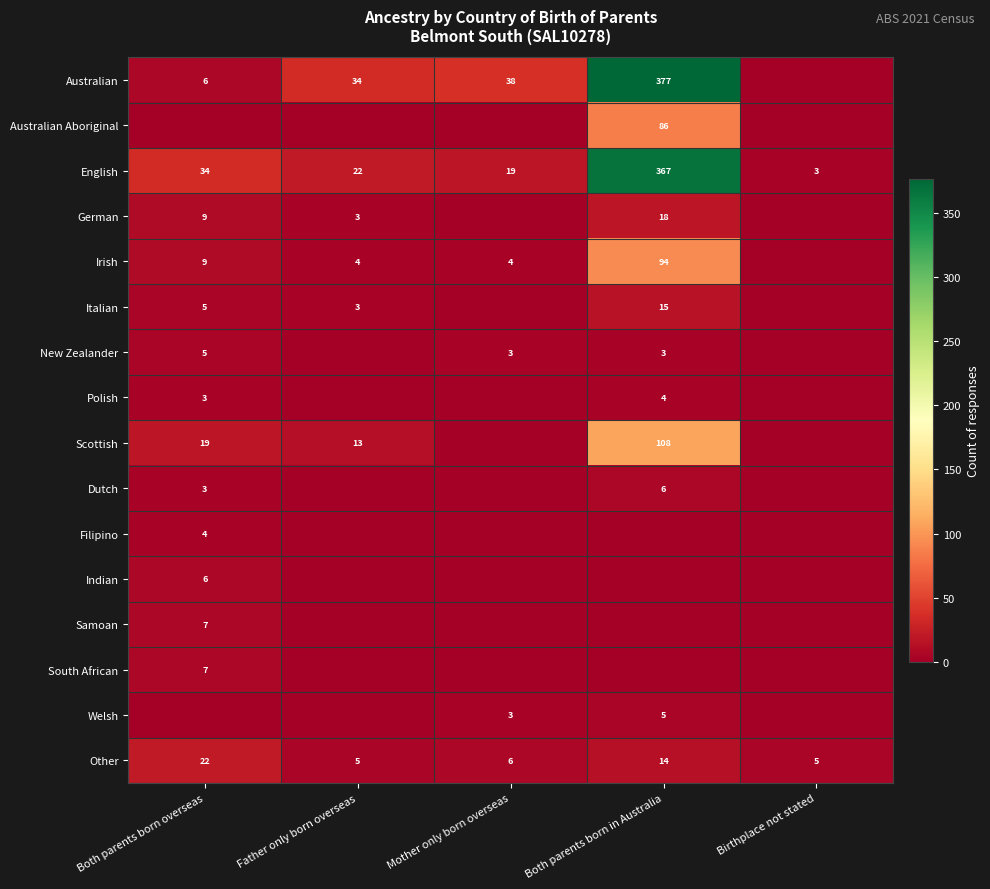

What is the difference between the maximum and second lowest values in the Other series?

17